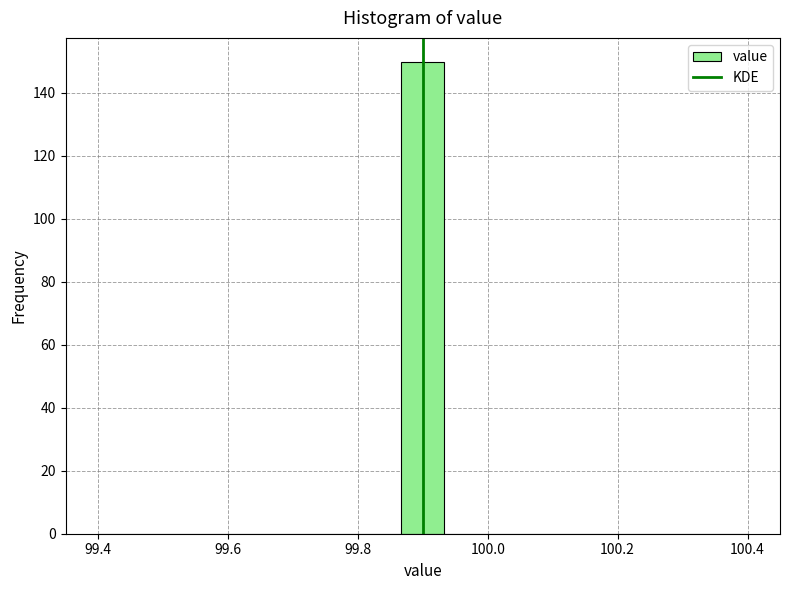

Read against the x-axis, roughly where is the centre of the tallest bar?

99.90